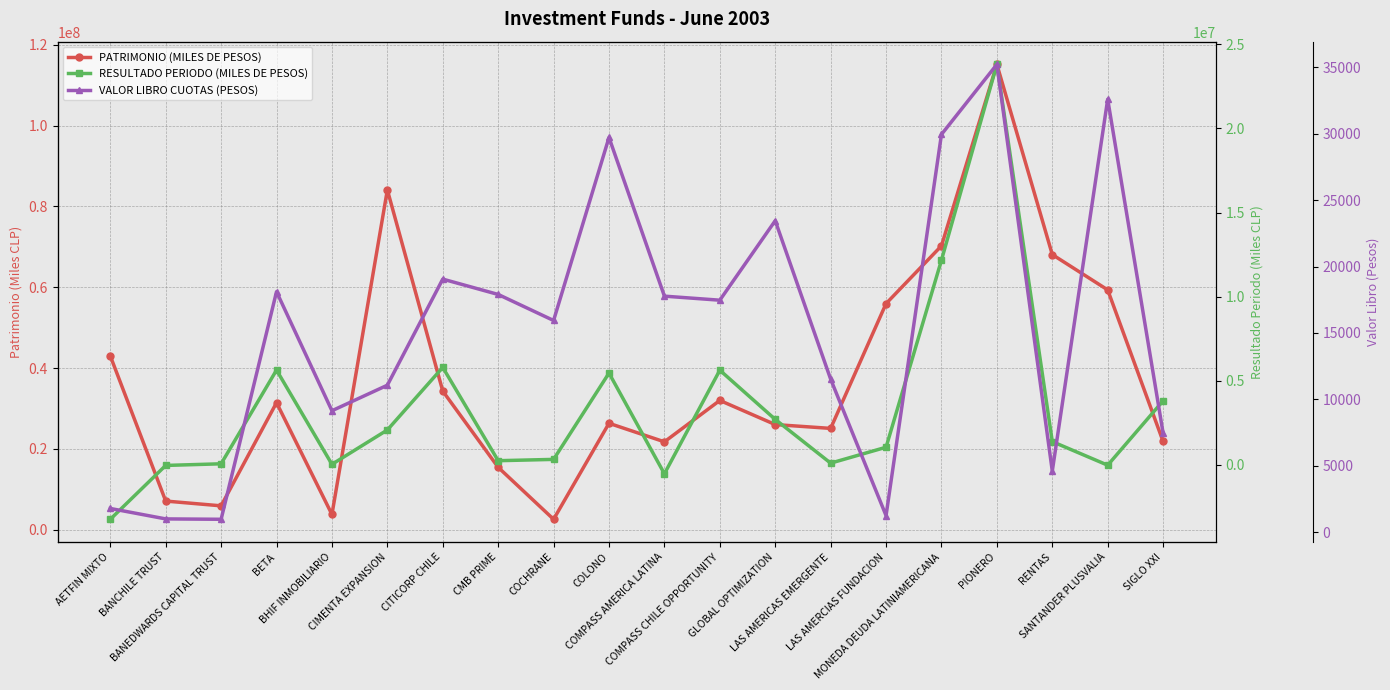

What is the label of the 20th point from the right?

AETFIN MIXTO